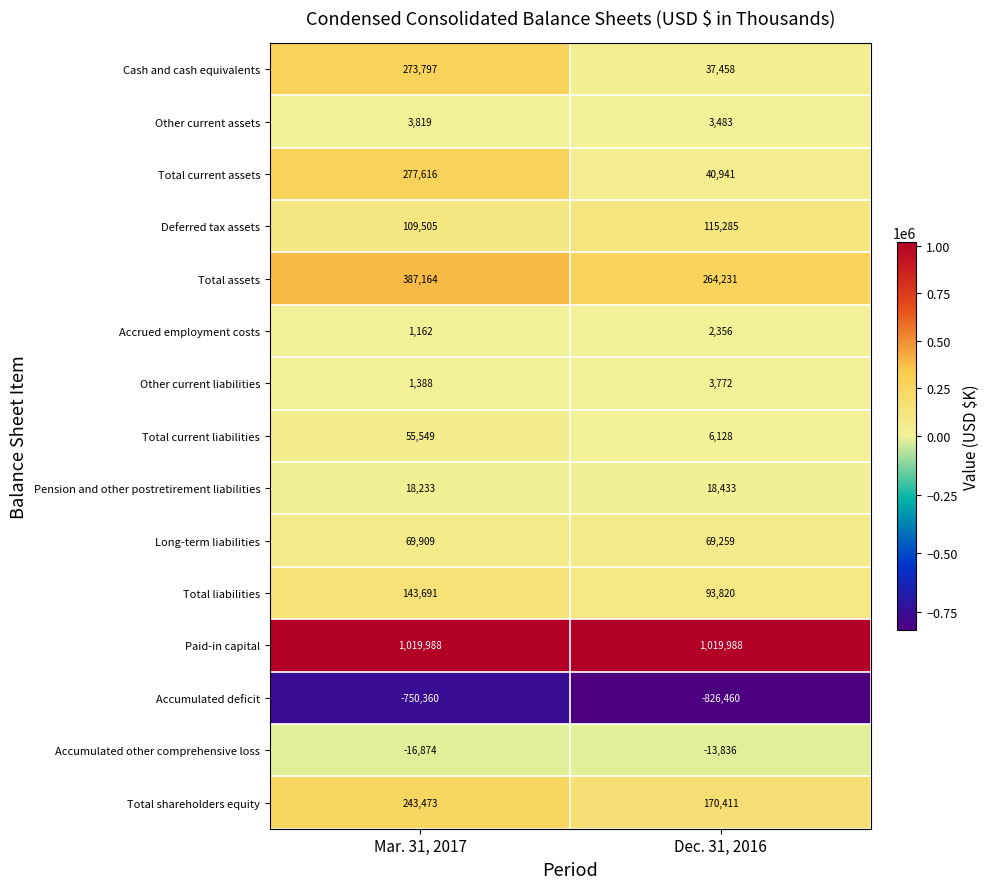

At which label is Cash and cash equivalents closest to 155627?

Dec. 31, 2016